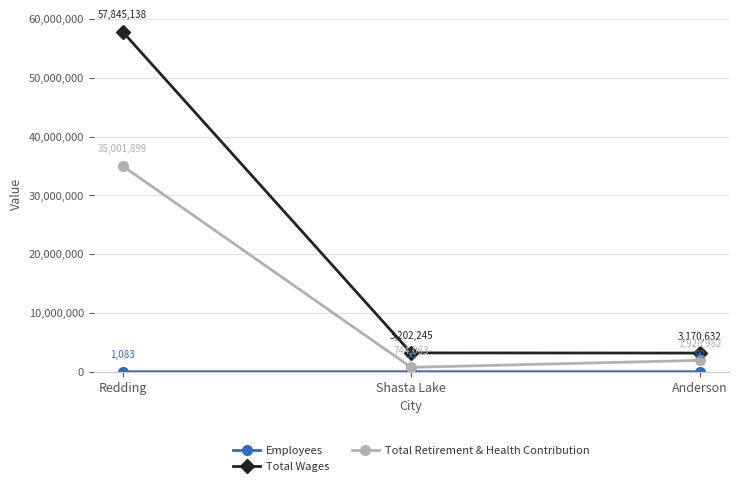

What is the sum of all Total Retirement & Health Contribution values?

37674944